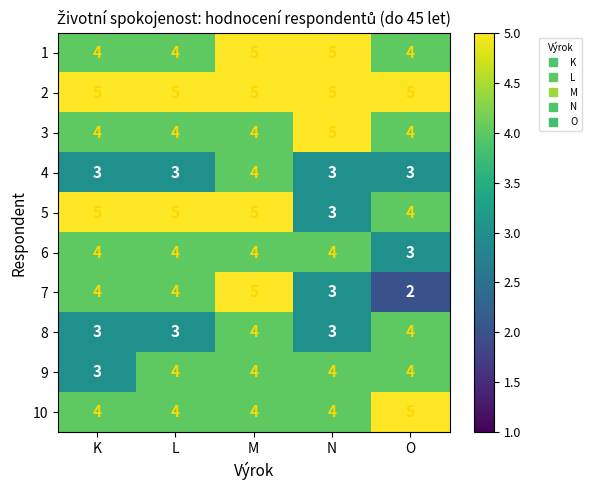

The value of 9 at M is 2. True or false?

False